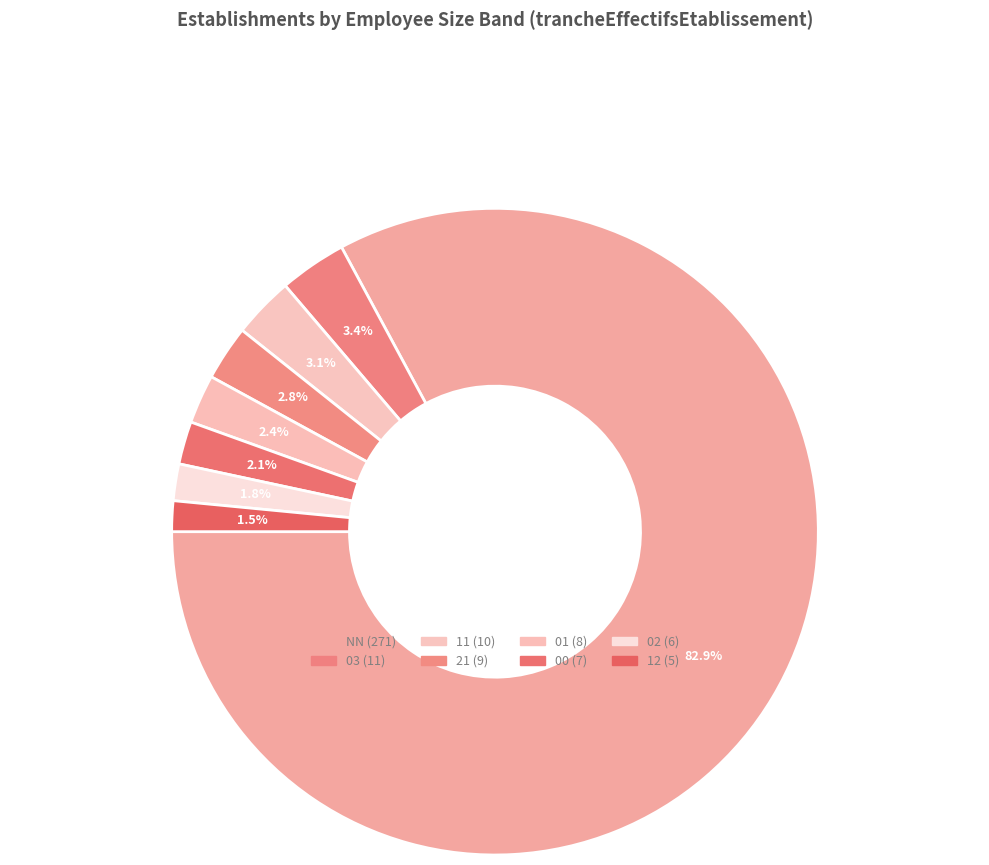

What is the largest slice in the pie chart?

NN